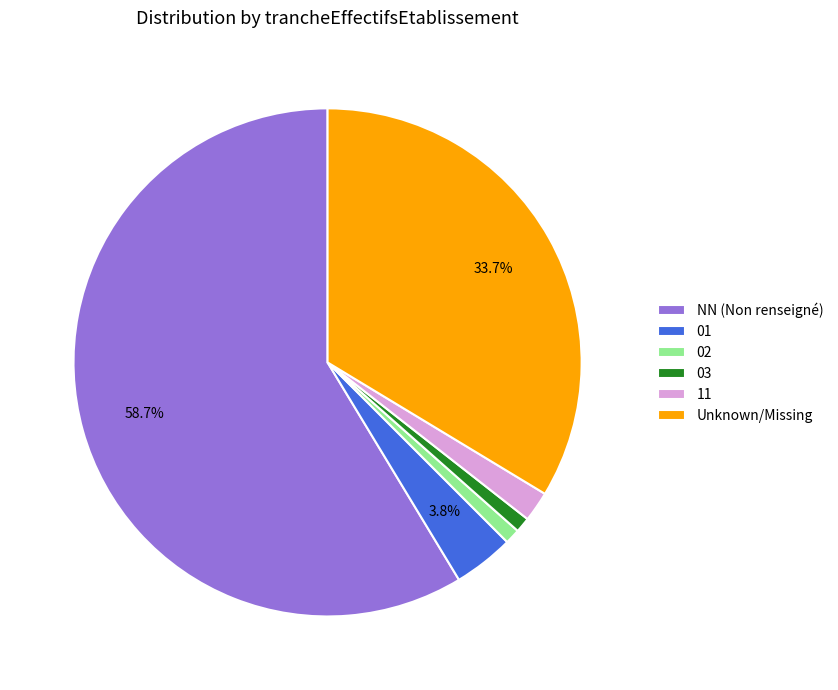

What percentage is the 02 slice, to the nearest percent?

1%